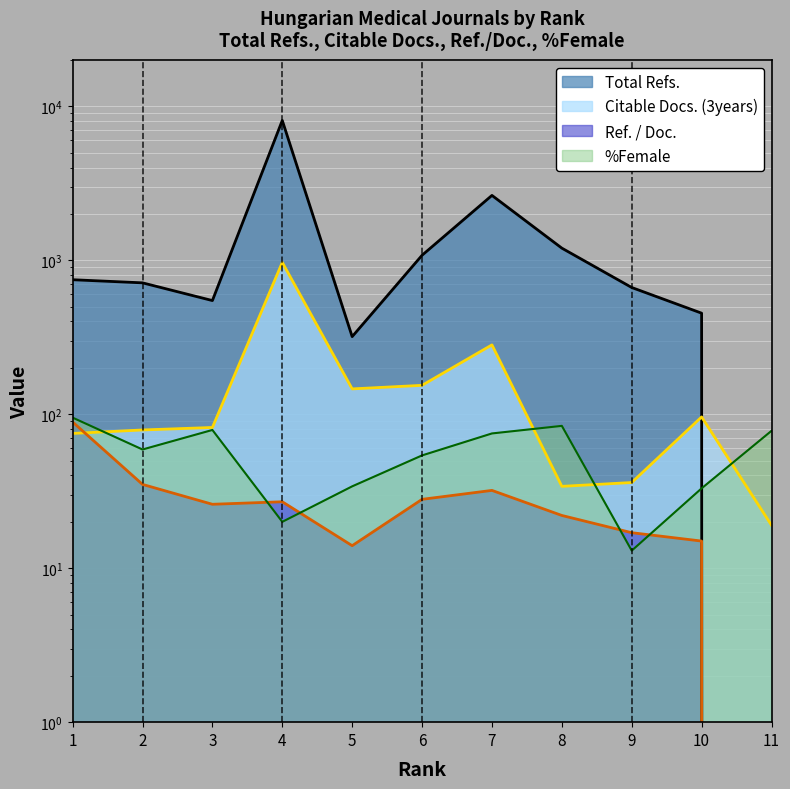

What is the value of the Citable Docs. (3years) point at the 8th from the left?

34